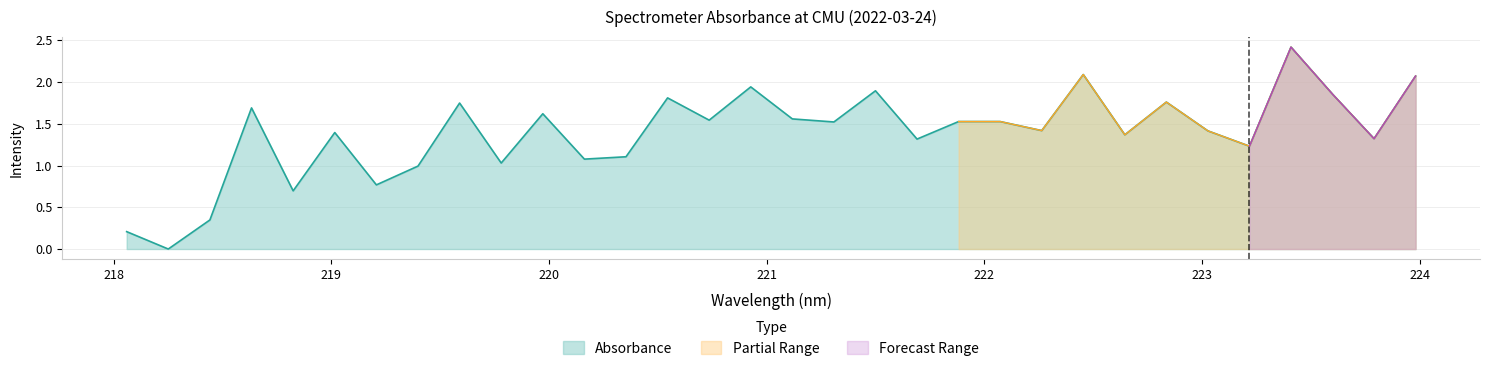

What is the label of the 25th point from the left?

222.6447